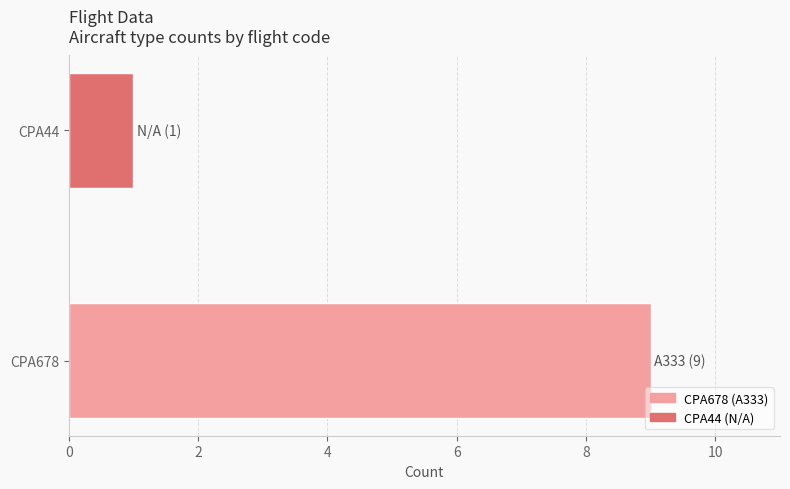

Approximately how many times larger is the value at CPA678 compared to CPA44?

9.0